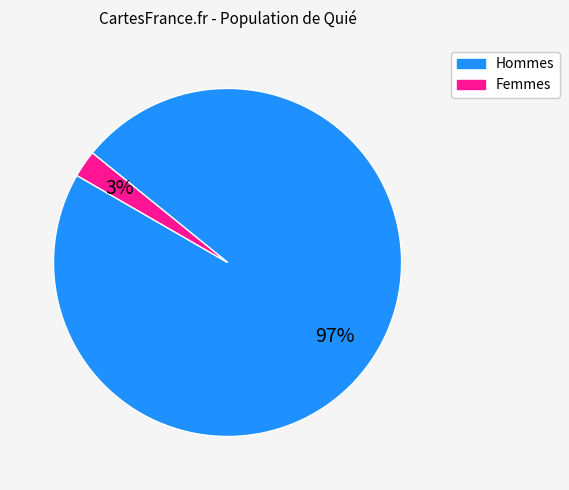

To the nearest percent, what is the average slice percentage?

50%